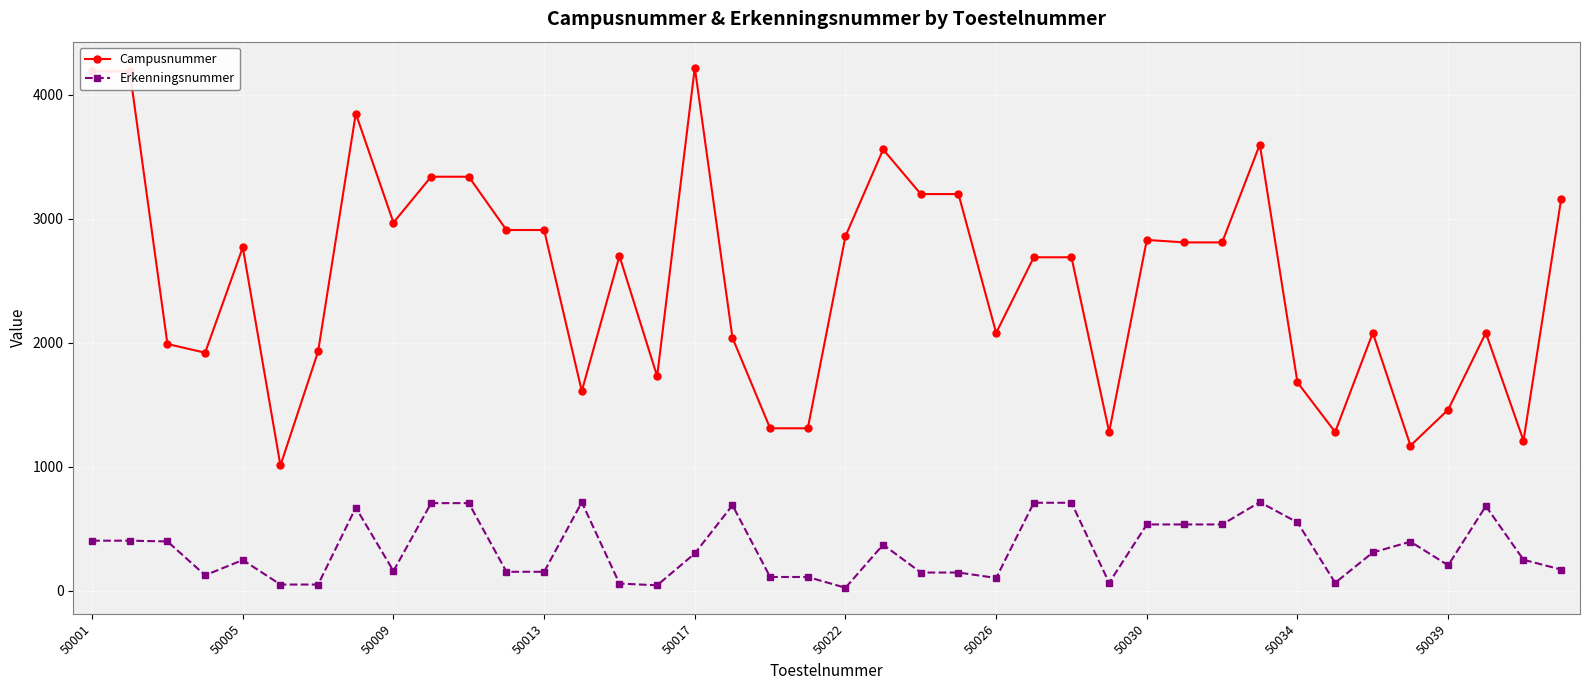

What is the difference between the maximum and minimum values in the Campusnummer series?

3210